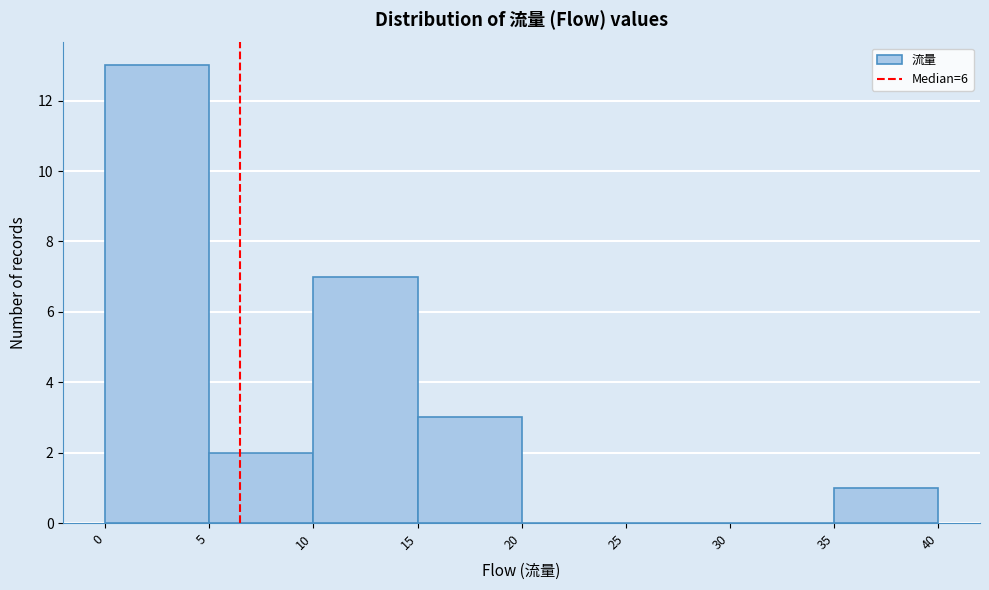

What is the height of the bar covering 5 to 10 on the x-axis? The values are not printed on the chart, so give them approximately, as read against the axis.

2